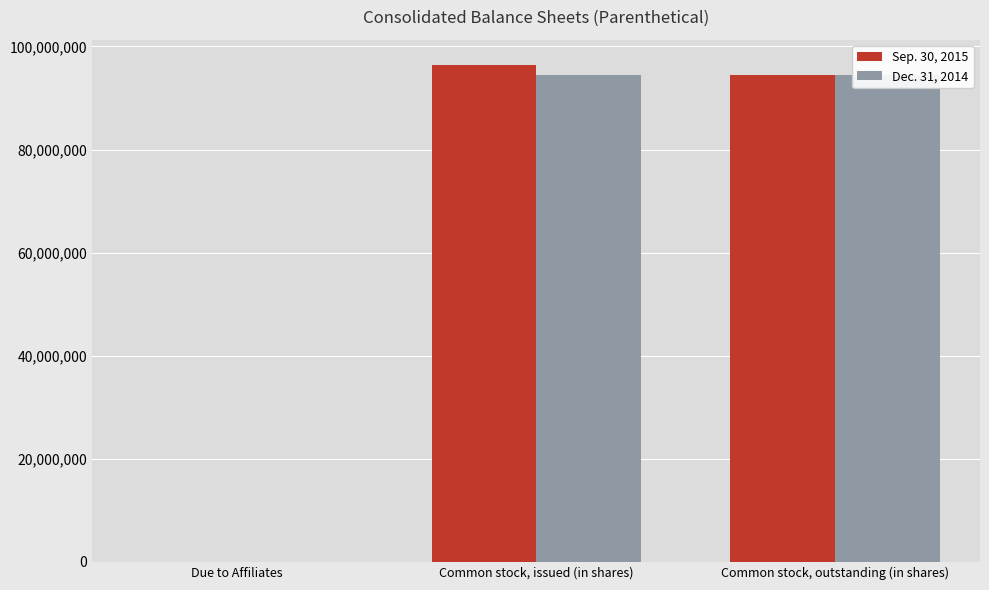

What is the difference between the Dec. 31, 2014 values at Due to Affiliates and Common stock, issued (in shares)?

94446730